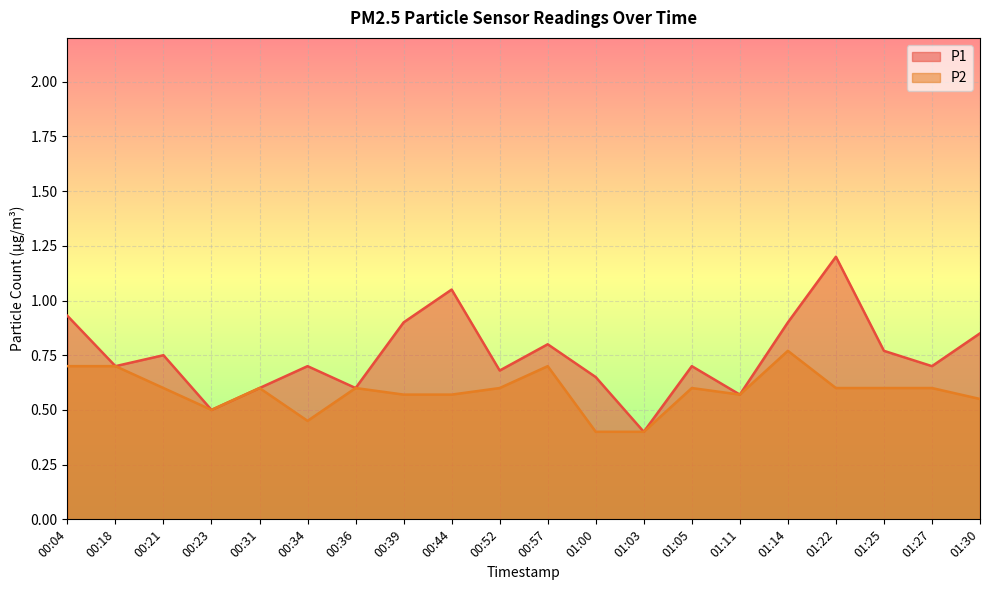

At how many categories does at least one series exceed 0?

20